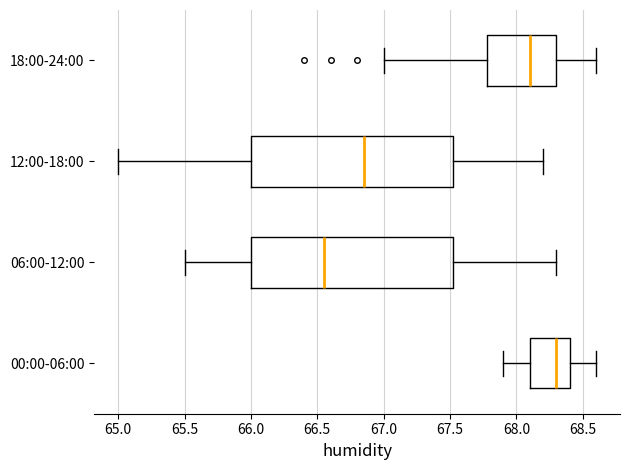

Where is the left edge of the box for 12:00-18:00 on the x-axis? The values are not printed on the chart, so give them approximately, as read against the axis.

66.00